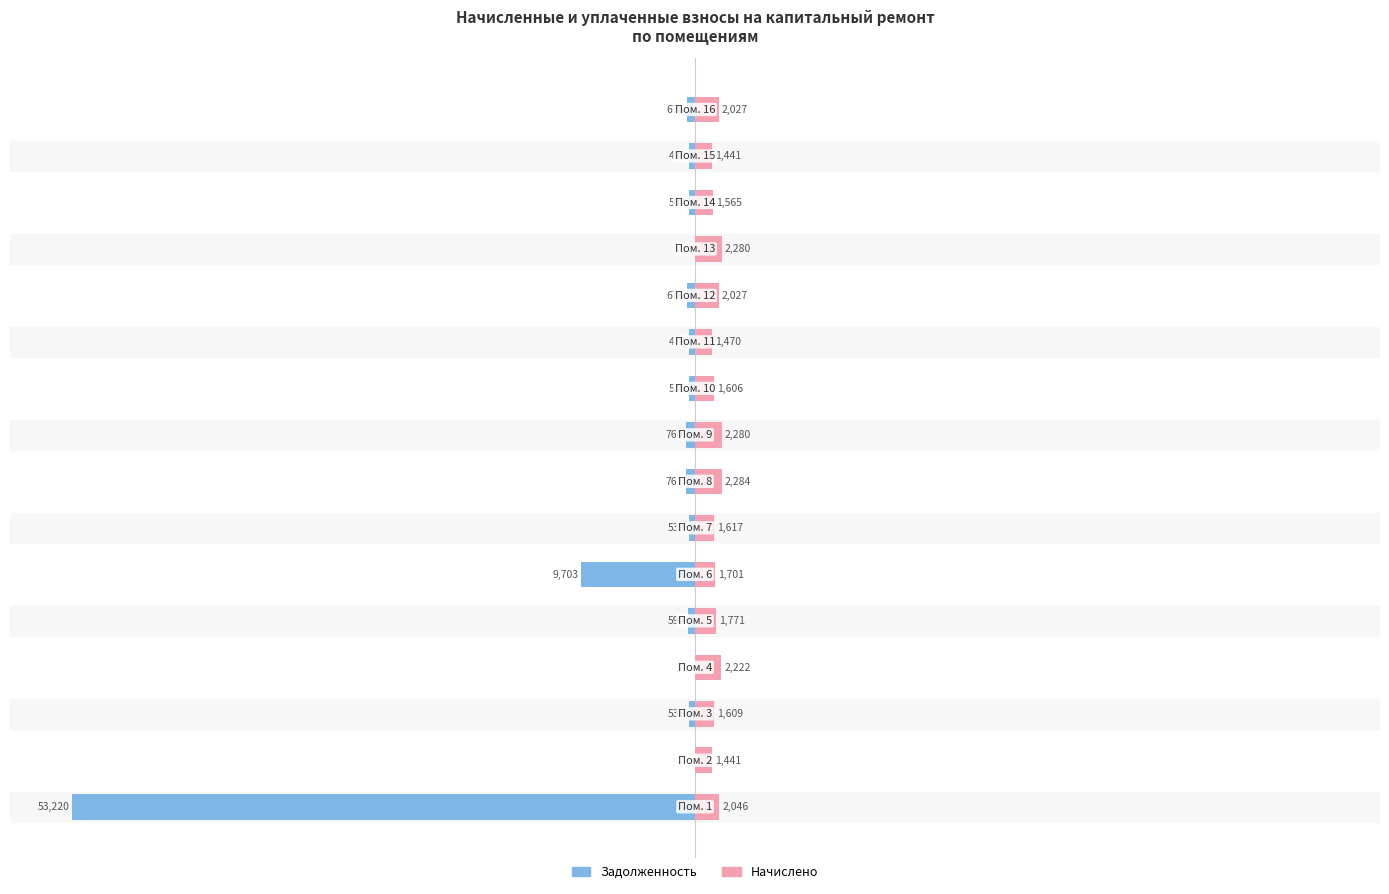

What are all the series names shown in the legend?

Задолженность, Начислено